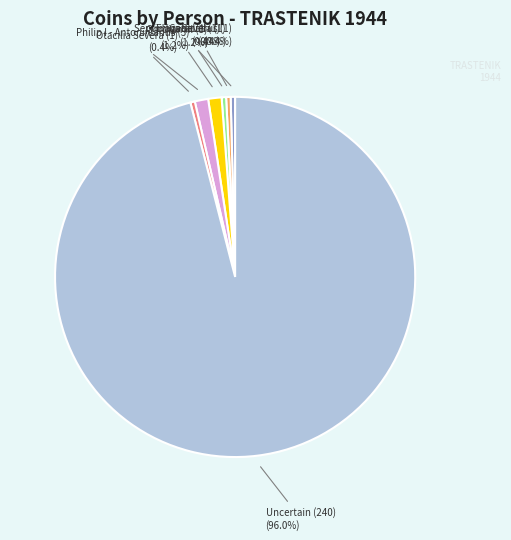

Is there a majority slice in this chart?

Yes